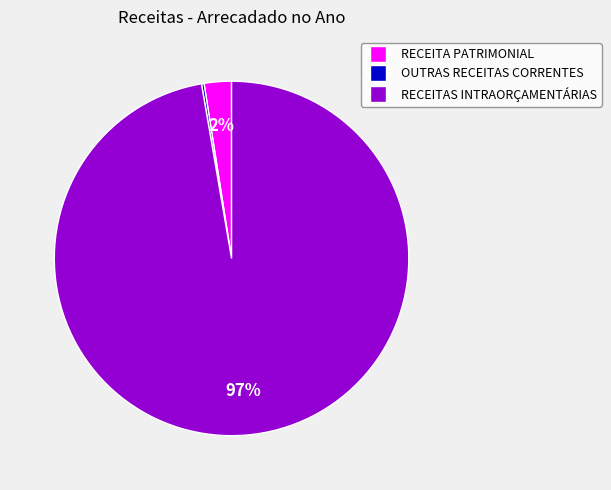

Which category has the biggest portion of the pie?

RECEITAS INTRAORÇAMENTÁRIAS